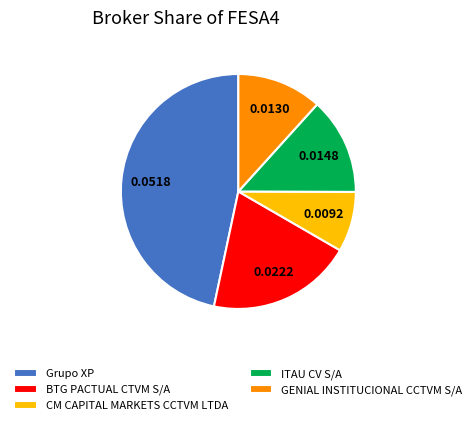

Rank the categories by value from highest to lowest.

Grupo XP, BTG PACTUAL CTVM S/A, ITAU CV S/A, GENIAL INSTITUCIONAL CCTVM S/A, CM CAPITAL MARKETS CCTVM LTDA